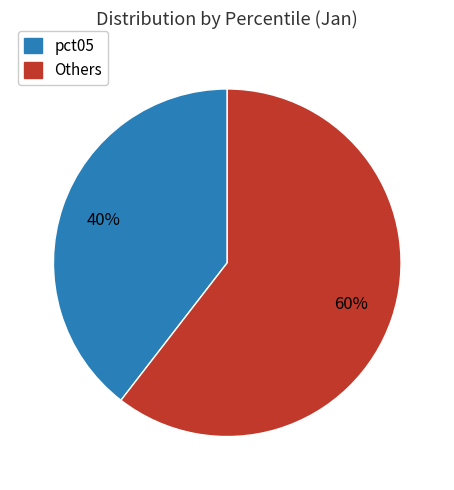

Does any single category account for the majority?

Yes